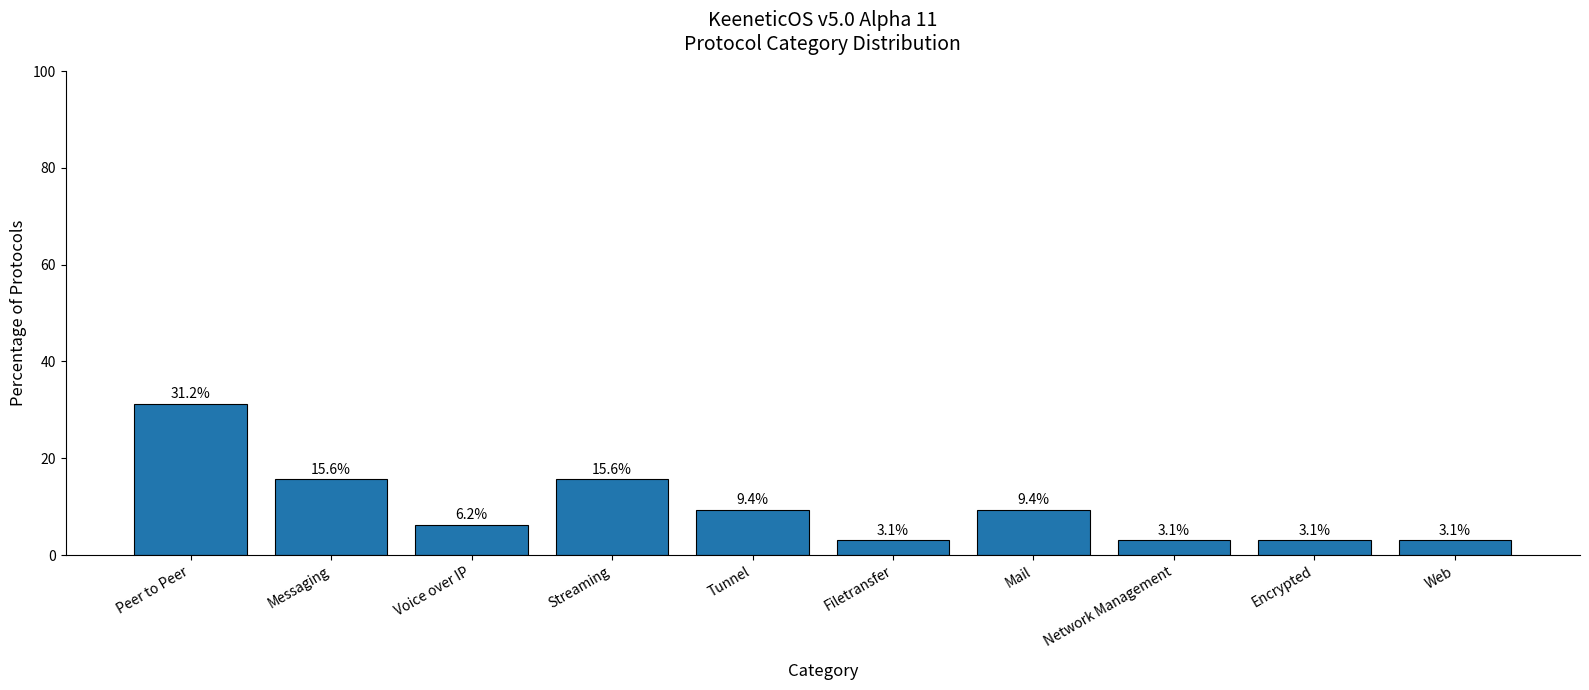

At which label does the data first exceed 9?

Peer to Peer